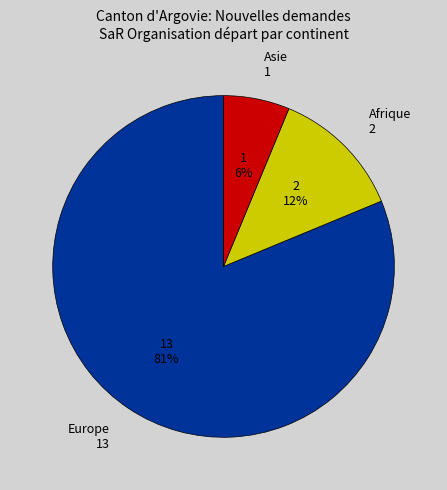

Which category accounts for the majority?

Europe